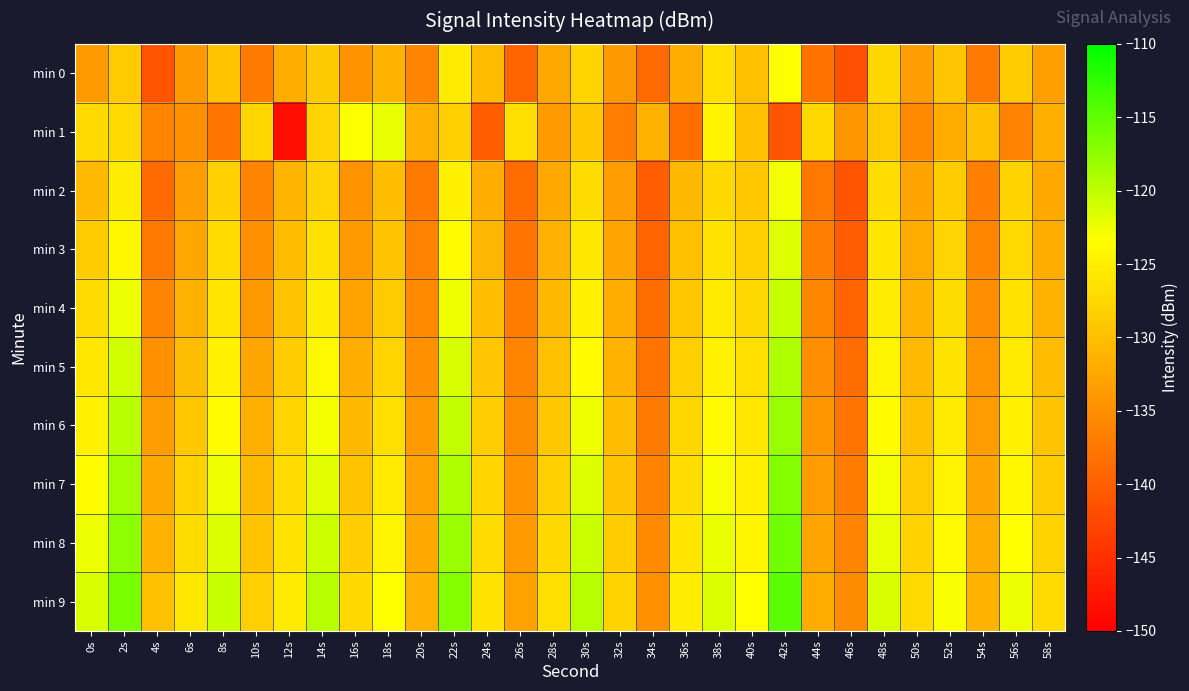

Which label corresponds to the smallest value in the chart?

12s